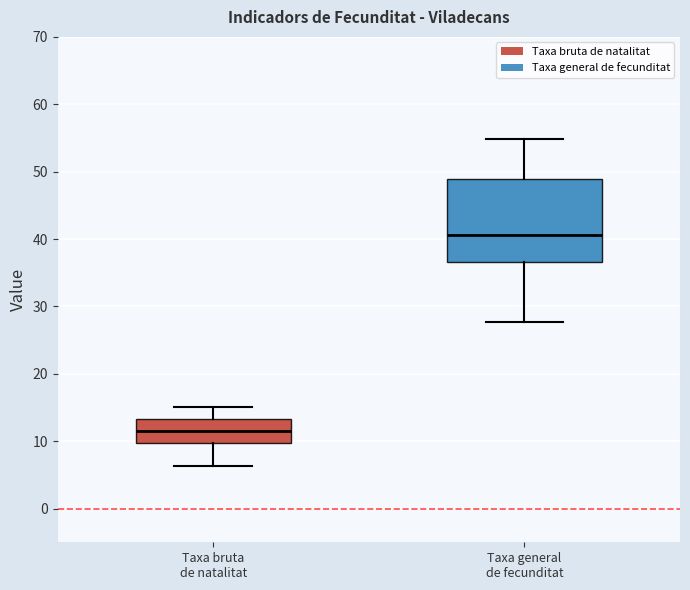

Reading left to right, read every box against the y-axis: the position of its median line, the range the box covers, and the ends of its whiskers. The values are not printed on the chart, so give them approximately, as read against the axis.

Taxa bruta de natalitat: median 12, box 10 to 13, whiskers 6 to 15
Taxa general de fecunditat: median 41, box 37 to 49, whiskers 28 to 55